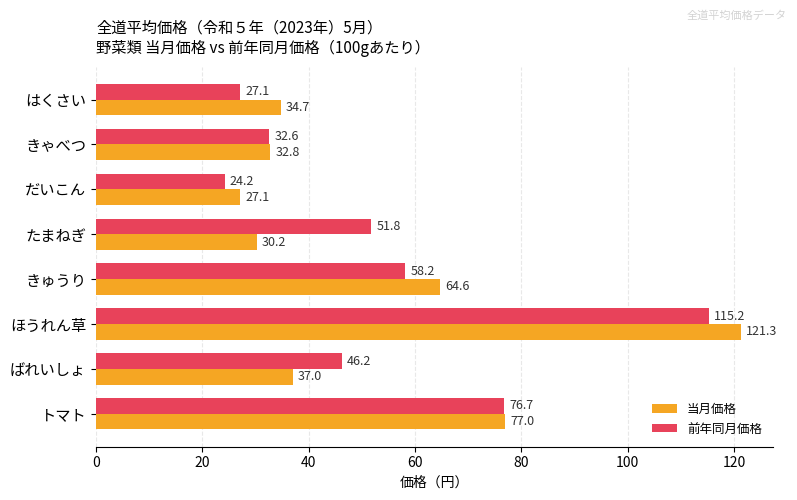

What is the difference between the maximum and minimum values in the 当月価格 series?

94.2